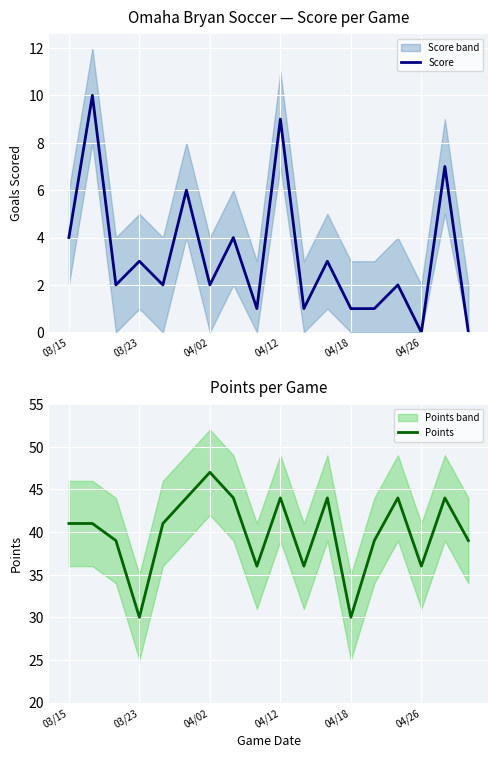

List the series in order of their peak value, lowest first.

Score, Points